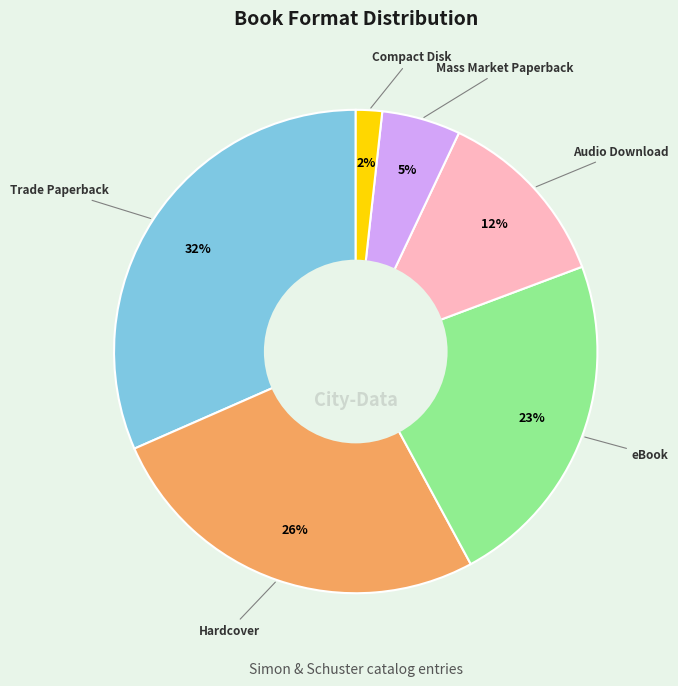

What percentage is the Audio Download slice, to the nearest percent?

12%